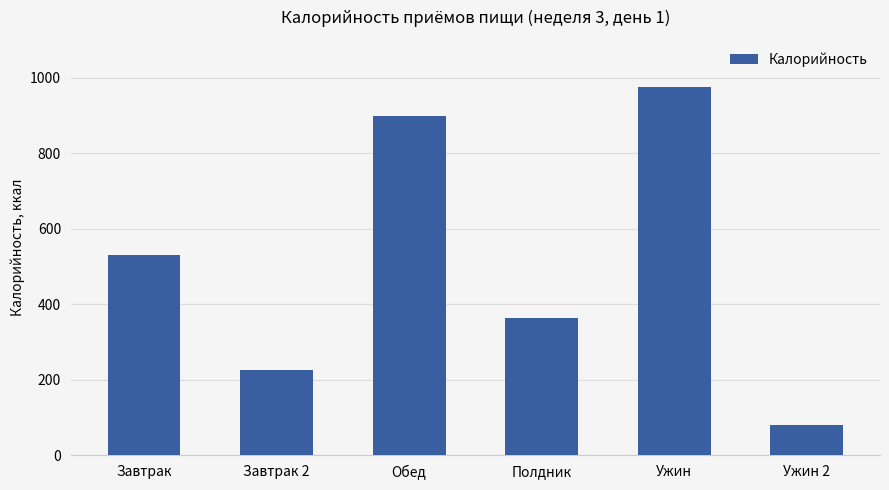

Does the chart contain any negative values?

No